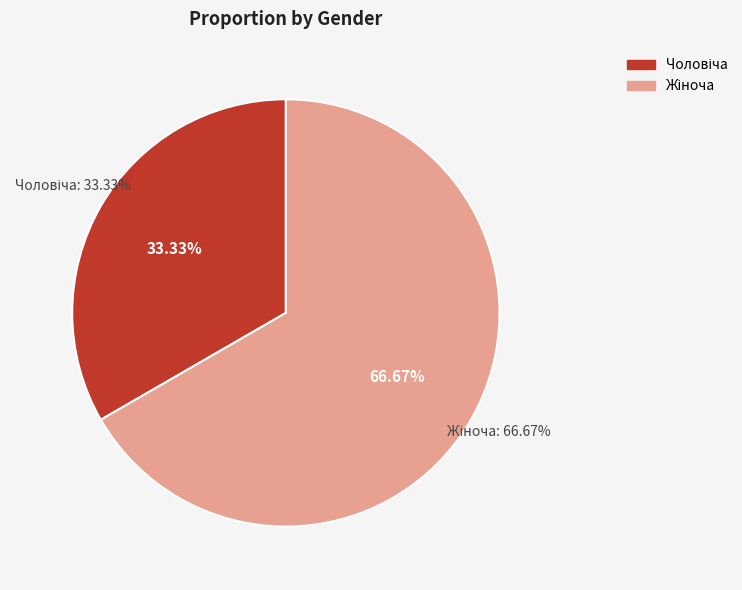

What percentage is the Чоловіча slice, to the nearest percent?

33%